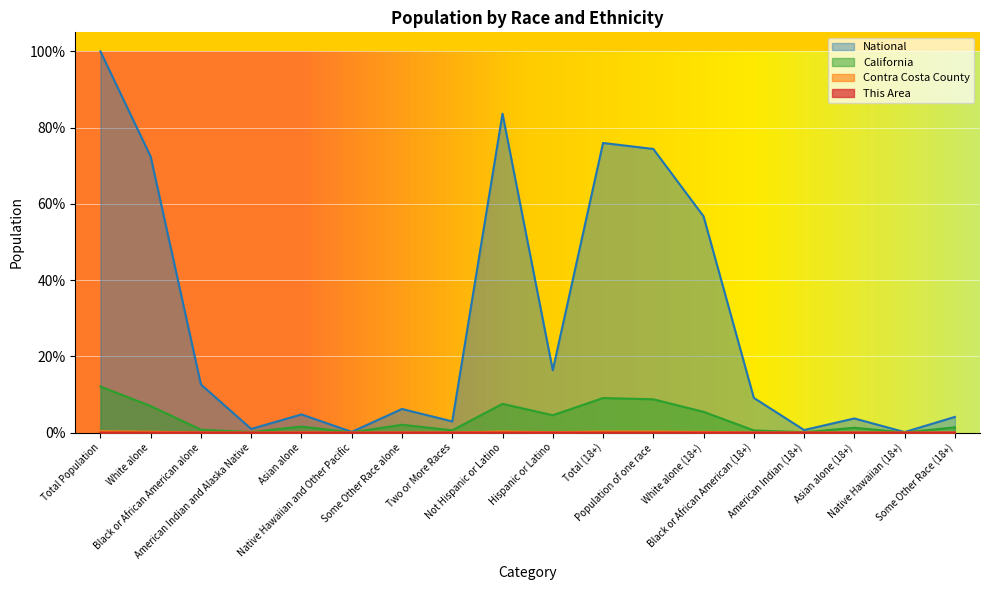

Read the National value at Asian alone (18+).

3.7